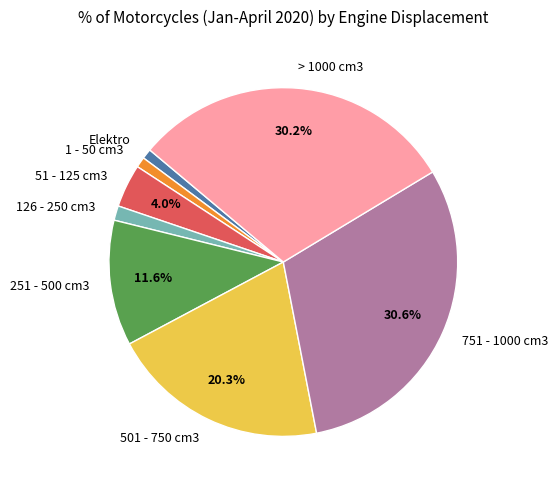

How many slices are in this pie chart?

8